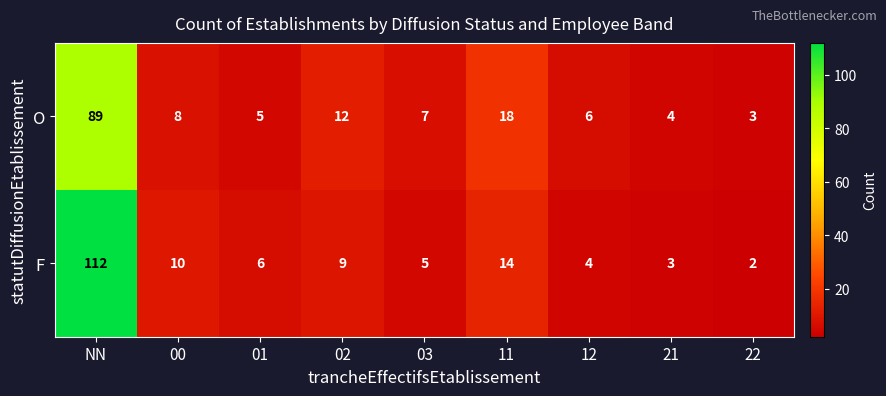

What is the total value across all series at 00?

18